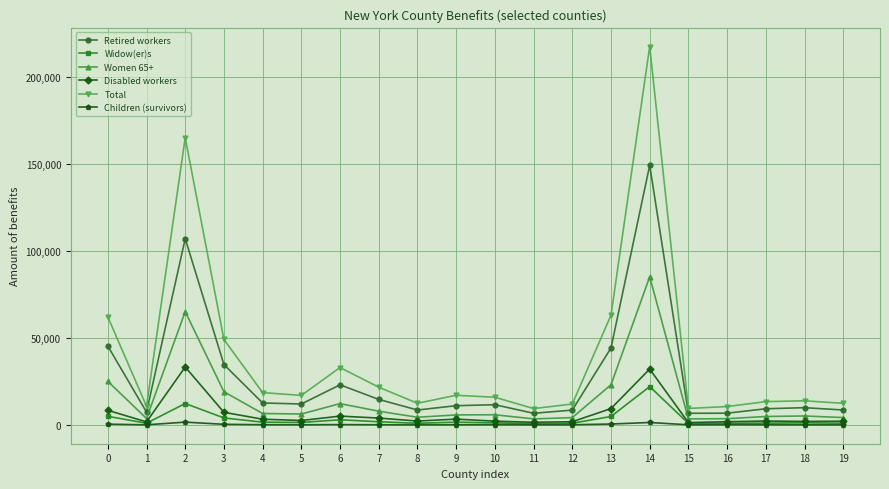

Which series has the widest spread of values?

Total